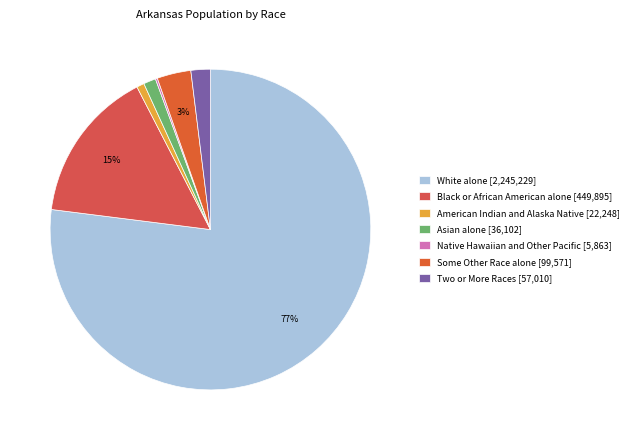

To the nearest percent, what is the average slice percentage?

14%